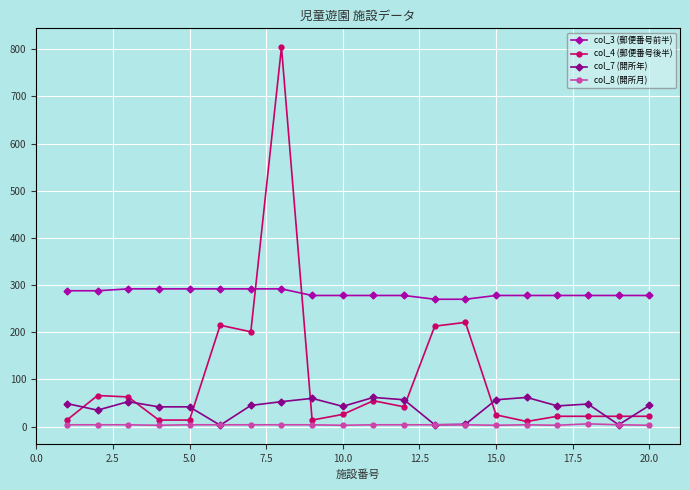

True or false: col_3 (郵便番号前半) and col_7 (開所年) cross at least once.

False